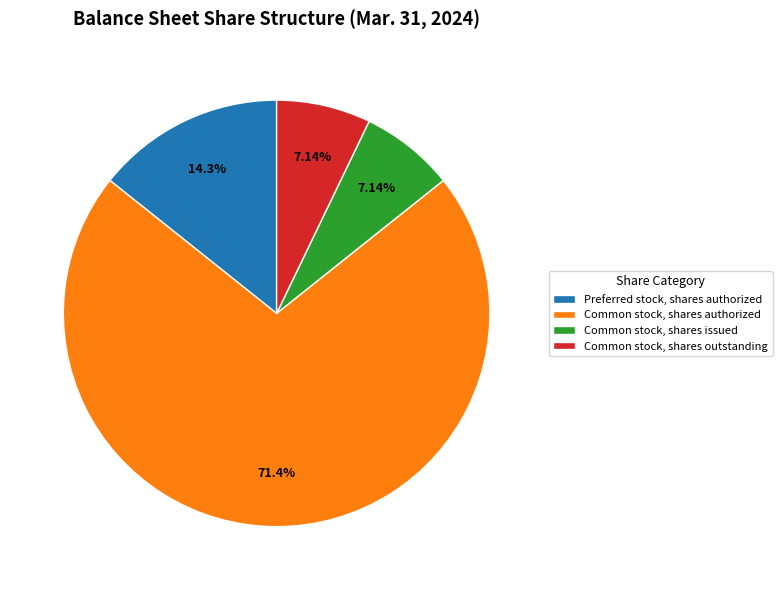

Combined, what portion of the pie is Preferred stock, shares authorized and Common stock, shares outstanding?

21.4%